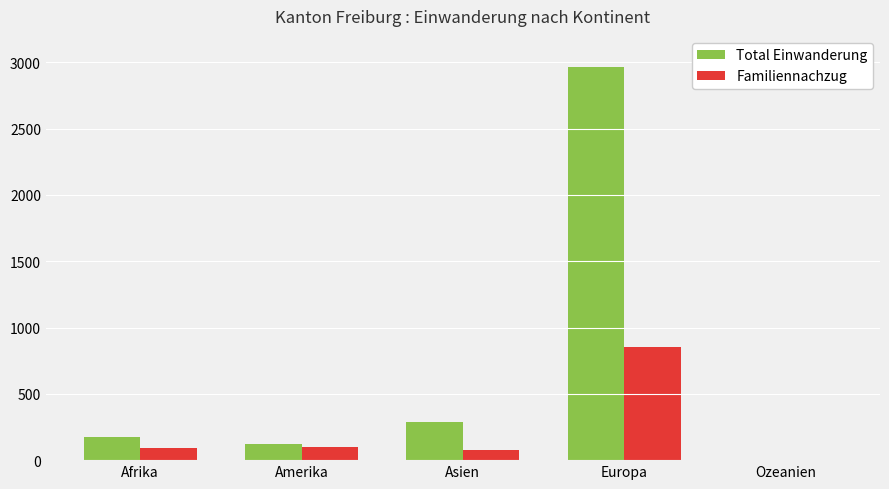

At which category is the sum across all series the highest?

Europa